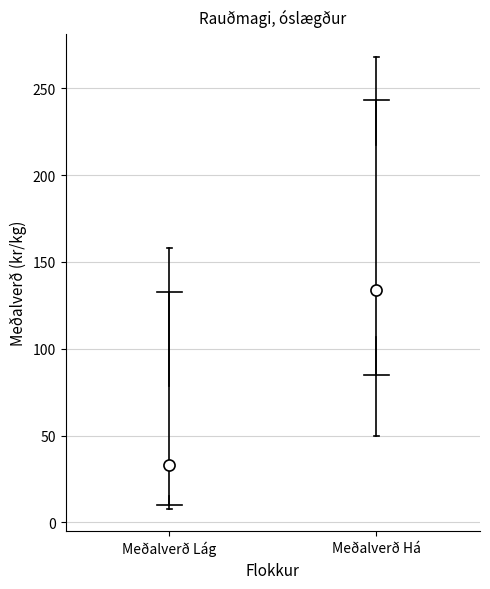

Which box is the tallest, from its lower edge to its upper edge?

Meðalverð Há